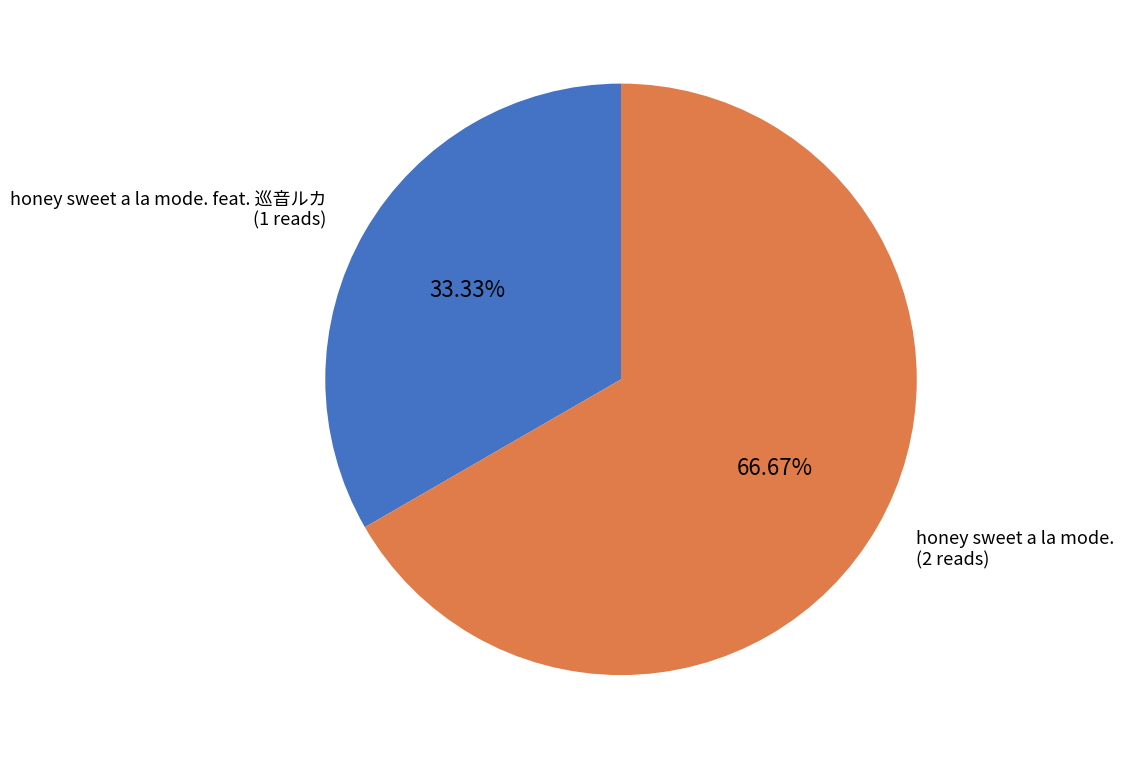

Does any single category account for the majority?

Yes